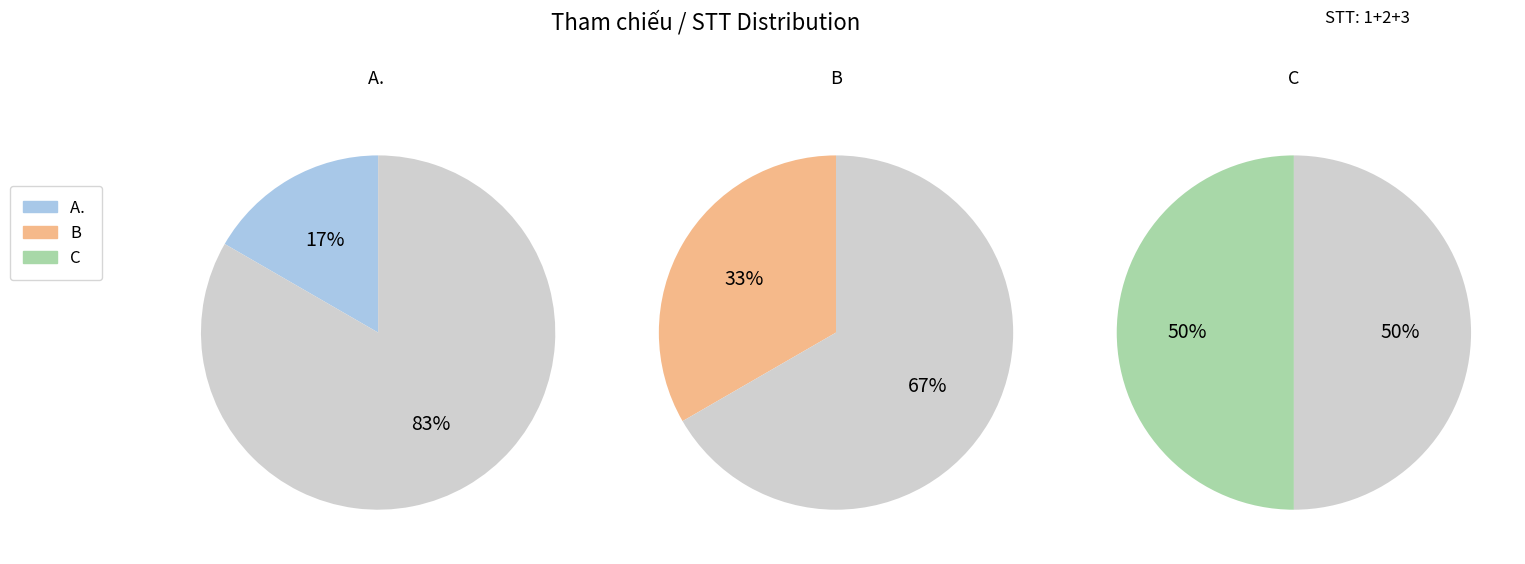

Combined, do B and A.  account for over 50%?

No